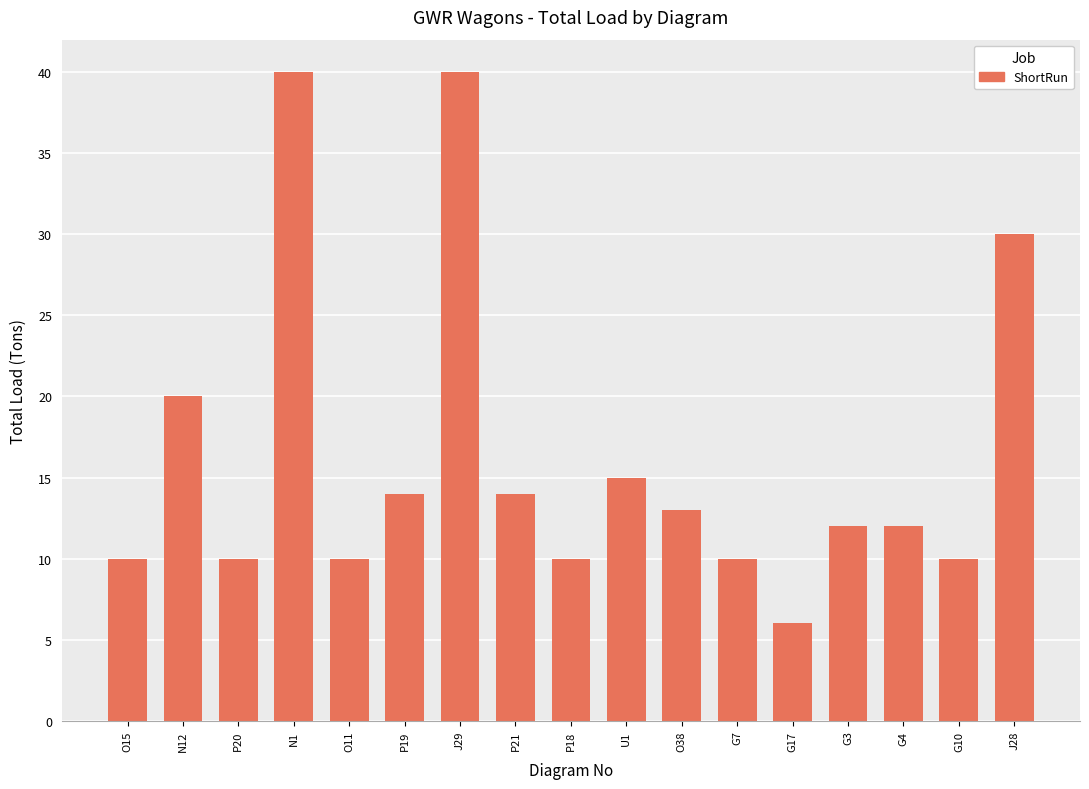

Which category has the lowest value across all series?

G17